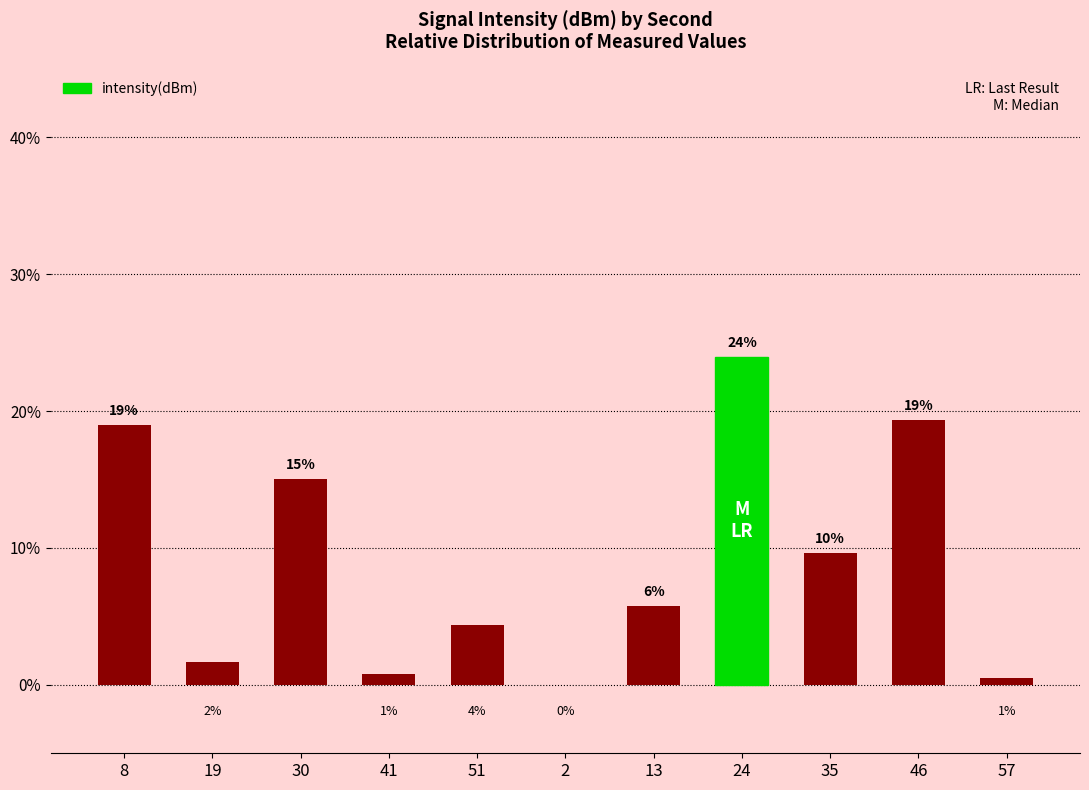

List the labels in order of value, largest first.

24, 46, 8, 30, 35, 13, 51, 19, 41, 57, 2